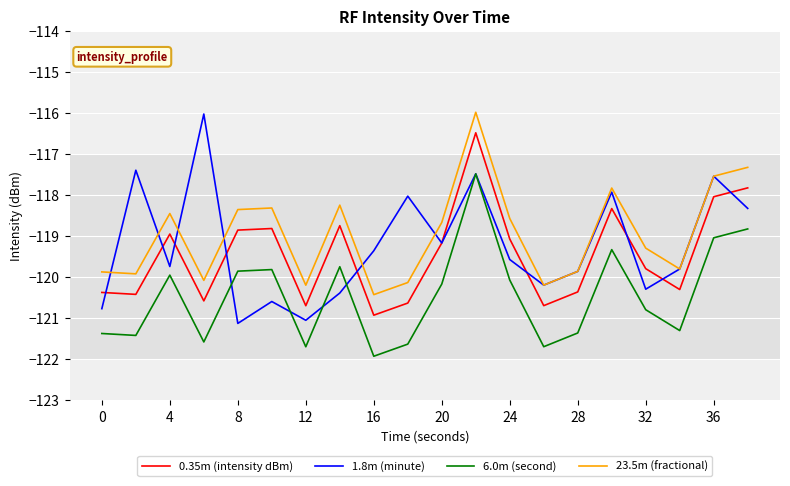

Which series has the widest spread of values?

1.8m (minute)